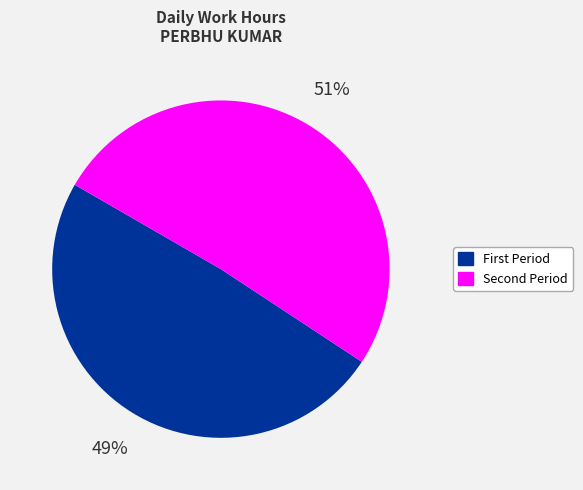

To the nearest percent, what is the average slice percentage?

50%